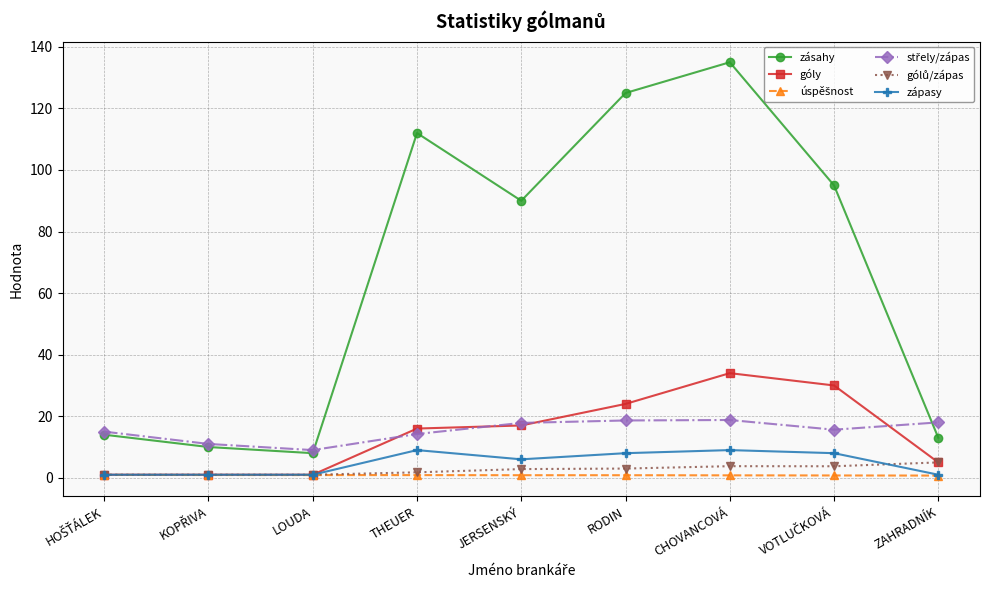

True or false: zápasy and zásahy cross at least once.

False